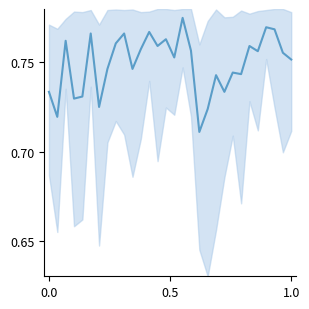

What is the smallest value displayed?

0.7